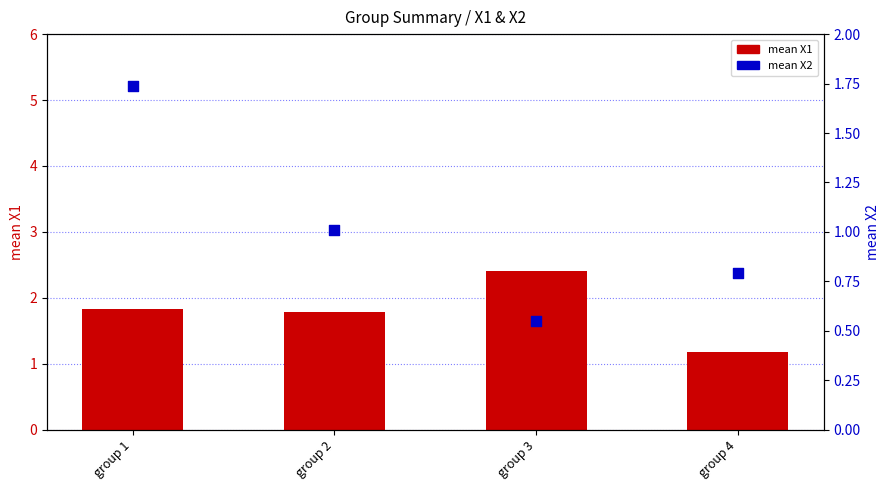

Which series has the largest total across all categories?

mean X1